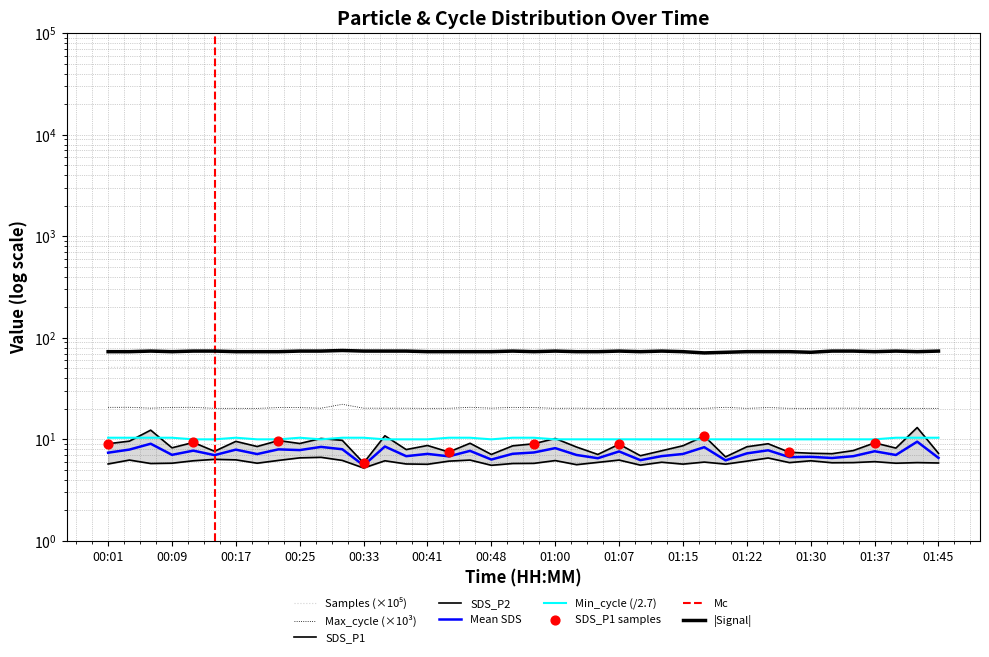

At which category is the sum across all series the highest?

00:30